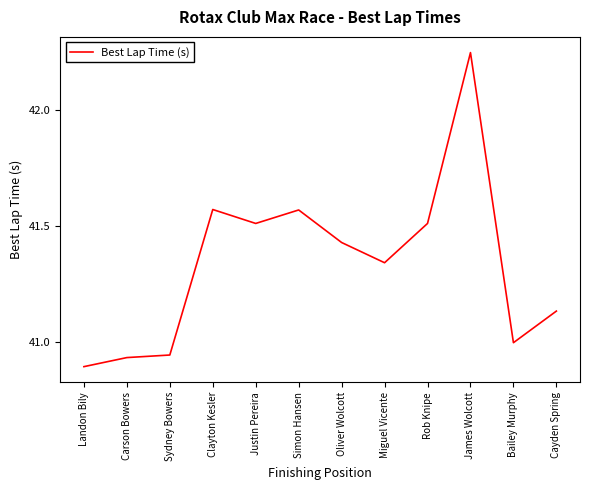

Is it true that the value at Clayton Kesler is 26.6?

False